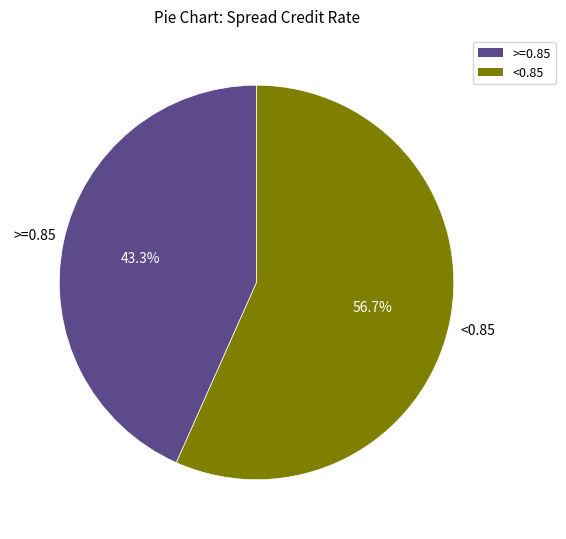

Approximately how many times larger is the value at >=0.85 compared to <0.85?

0.8